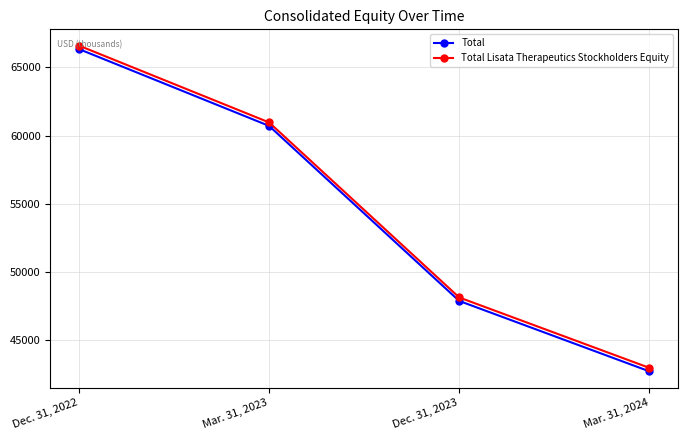

What is the difference between the second highest and minimum values in the Total series?

17960